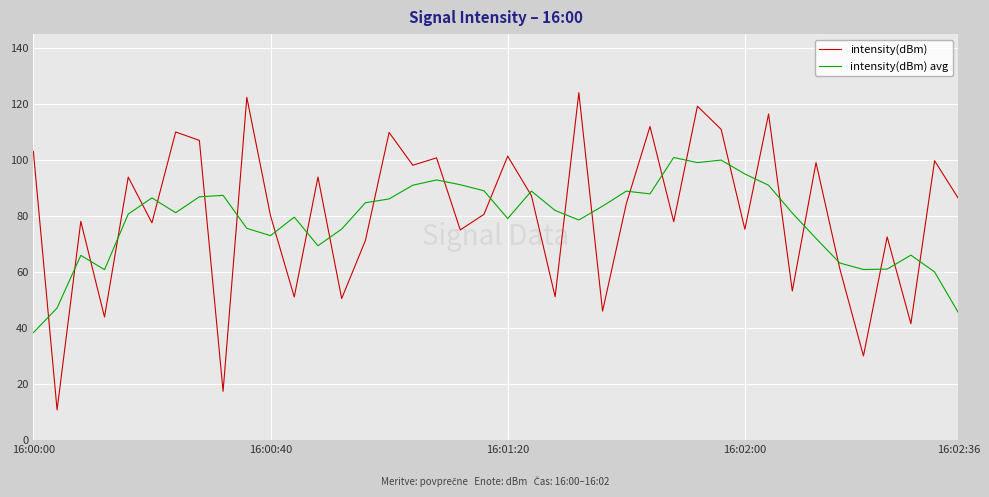

What is the minimum value shown in the chart?

10.8